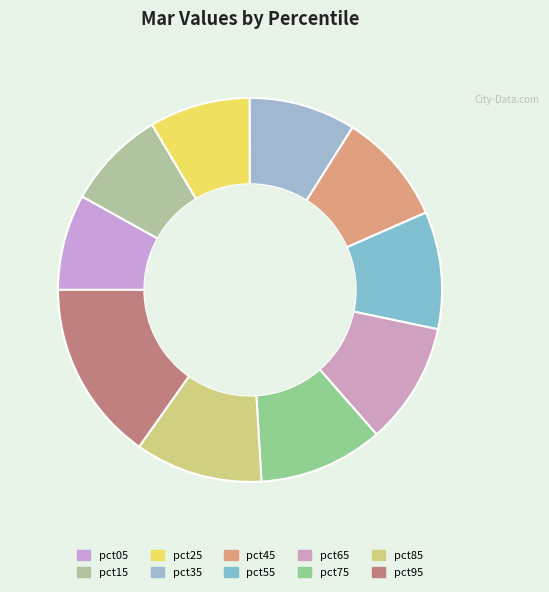

How many segments does this pie chart have?

10